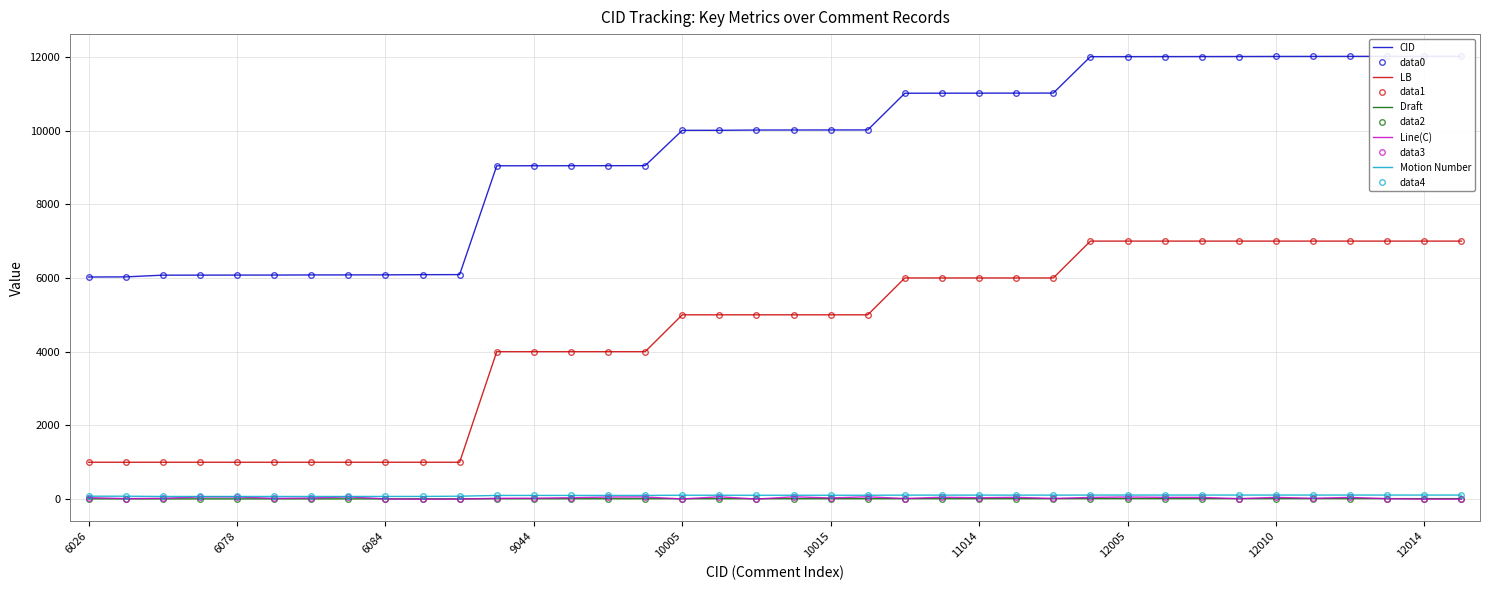

True or false: LB and Motion Number cross at least once.

False